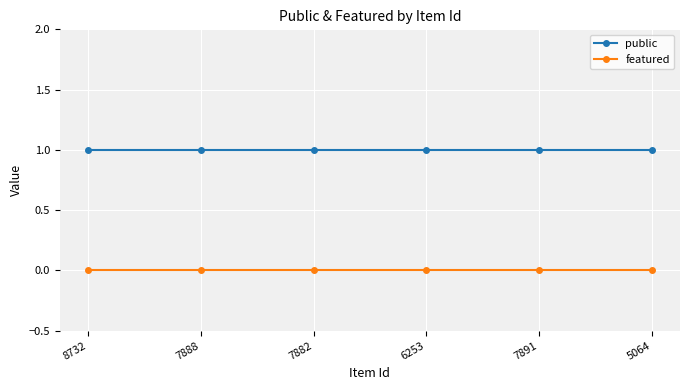

How many lines are shown in the chart?

2